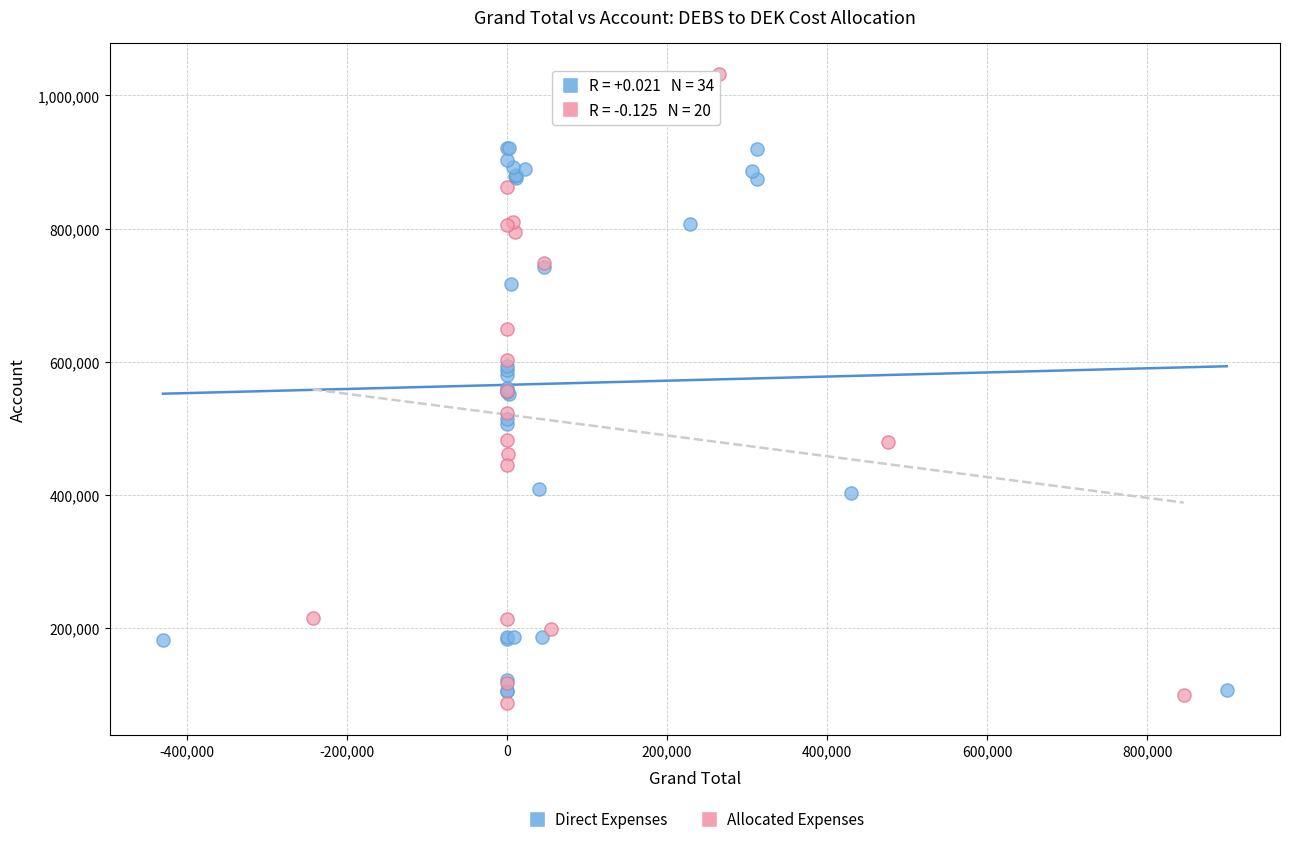

Which series reaches the maximum Y coordinate?

Allocated Expenses